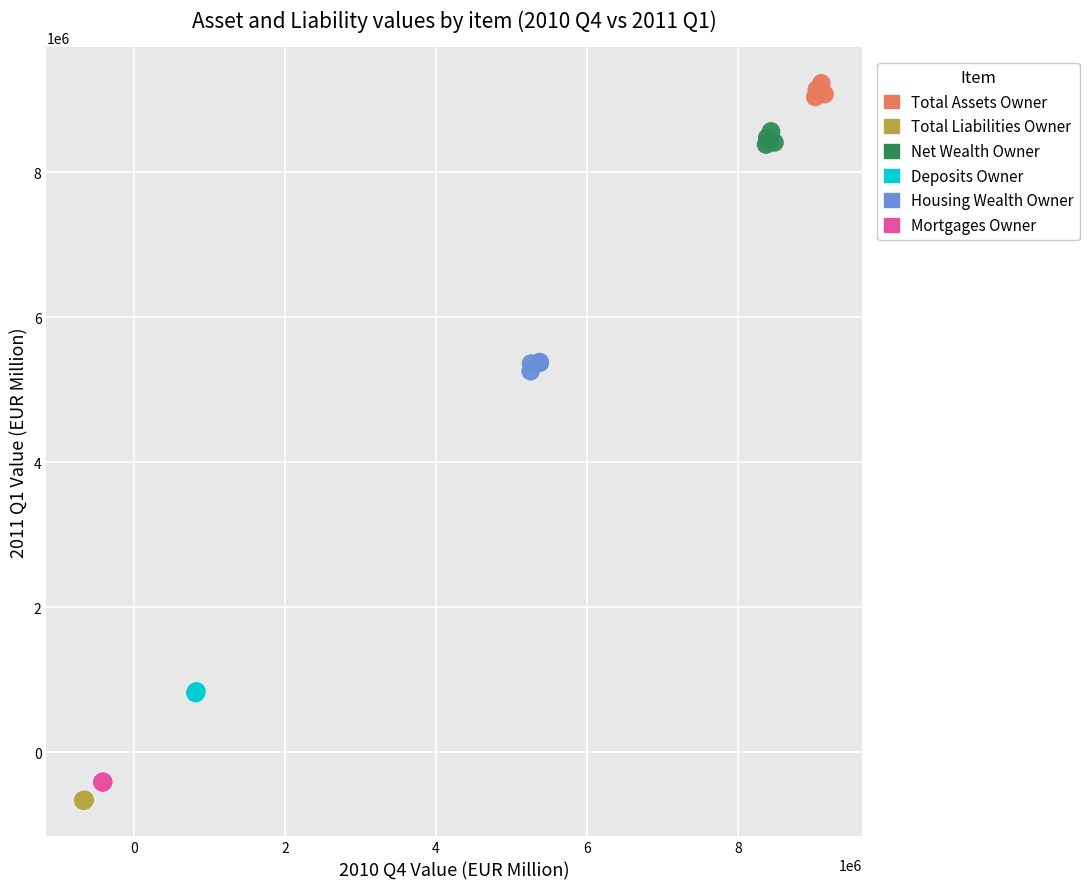

Which series reaches the maximum Y coordinate?

Total Assets Owner